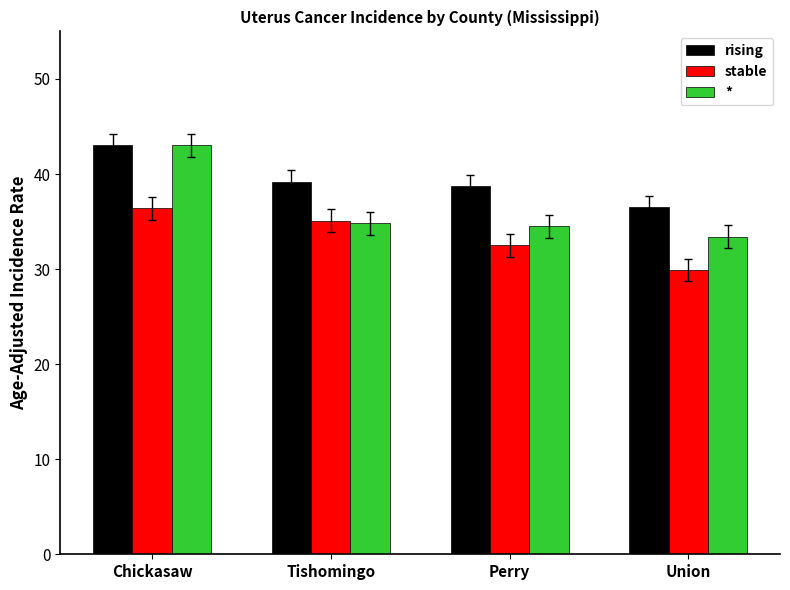

What is the sum of all rising values?

157.4